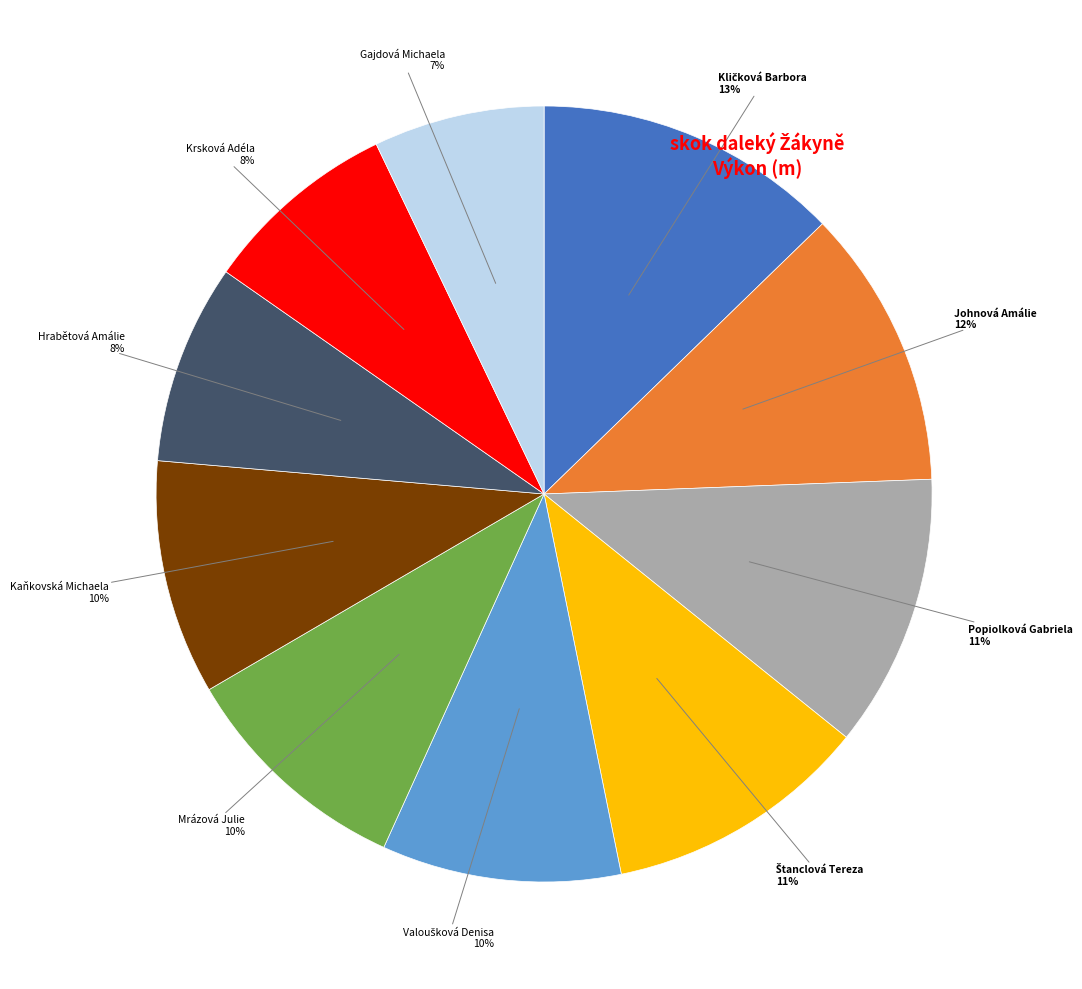

Is there any slice that represents more than half of the pie?

No